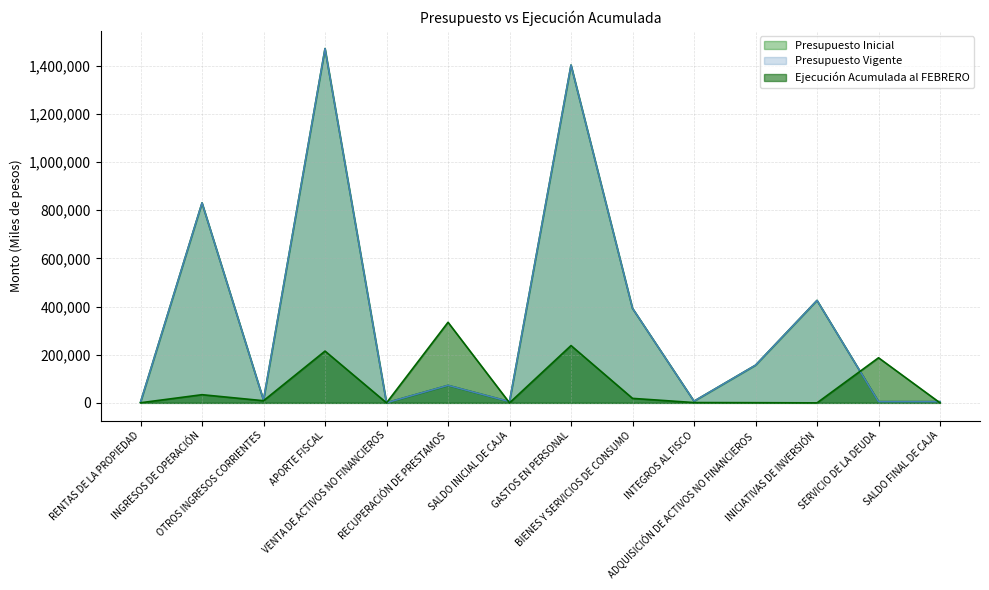

Is the value of Presupuesto Inicial at BIENES Y SERVICIOS DE CONSUMO greater than the value of Ejecución Acumulada al FEBRERO at RENTAS DE LA PROPIEDAD?

Yes